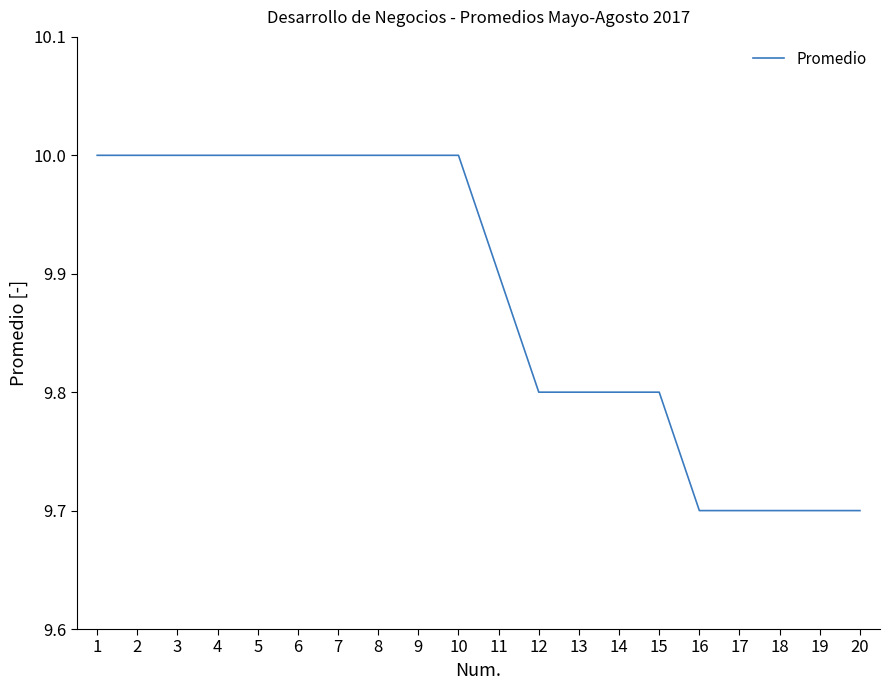

What is the sum of the values at 19 and 10?

19.7